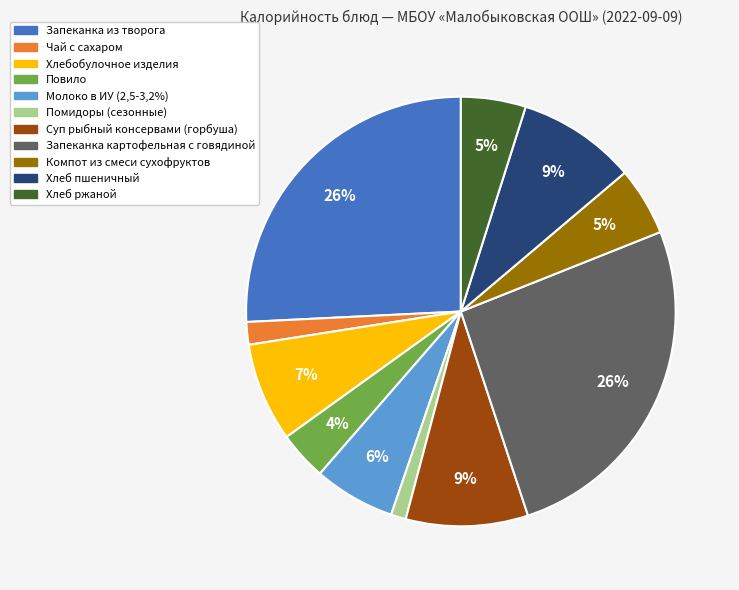

True or false: Запеканка картофельная с говядиной accounts for 34% of the total.

False